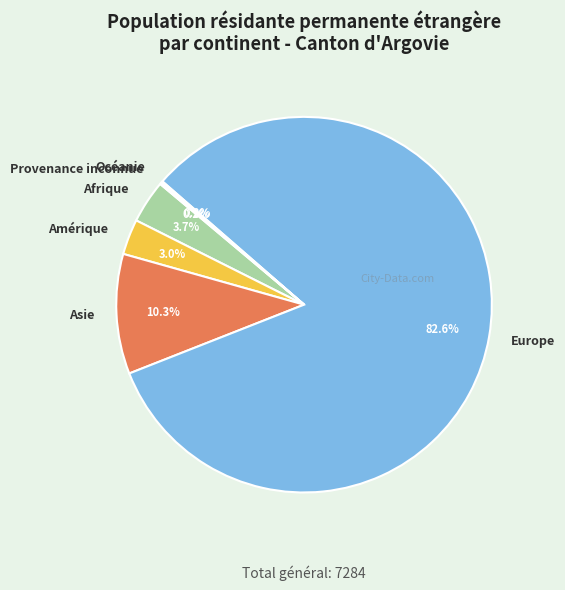

What percentage is NOT represented by Afrique?

96.3%